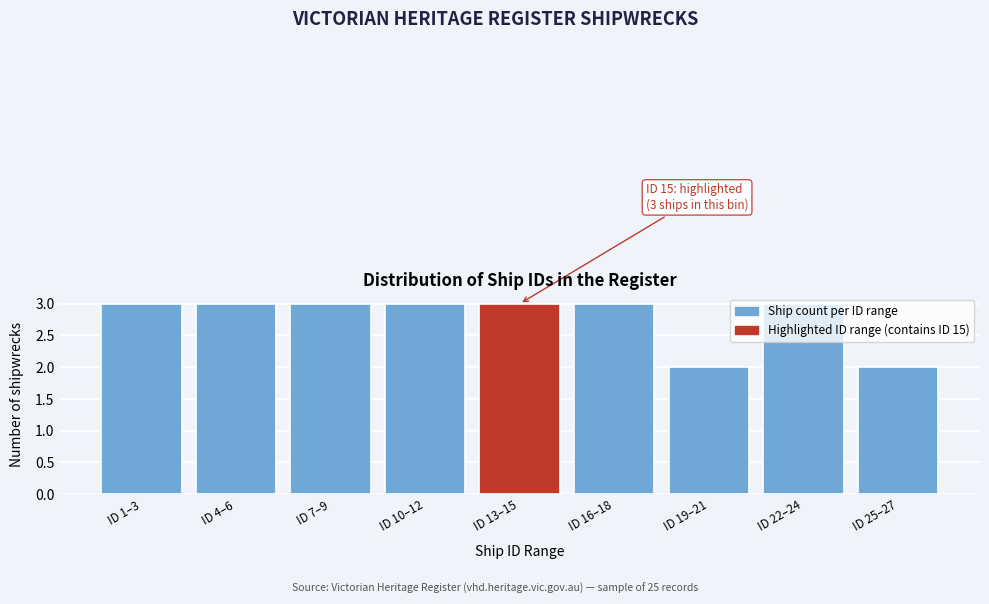

The chart shows a value of 3 at ID 4–6. True or false?

True